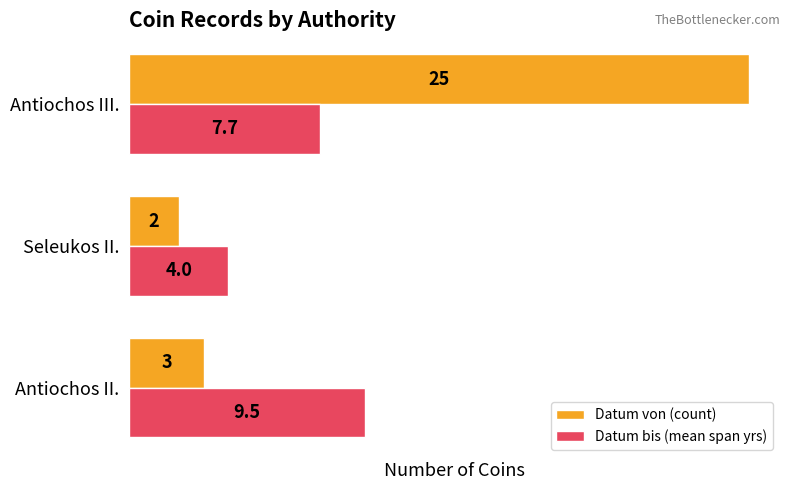

What is the approximate value of Datum von (count) at Seleukos II.?

2.0